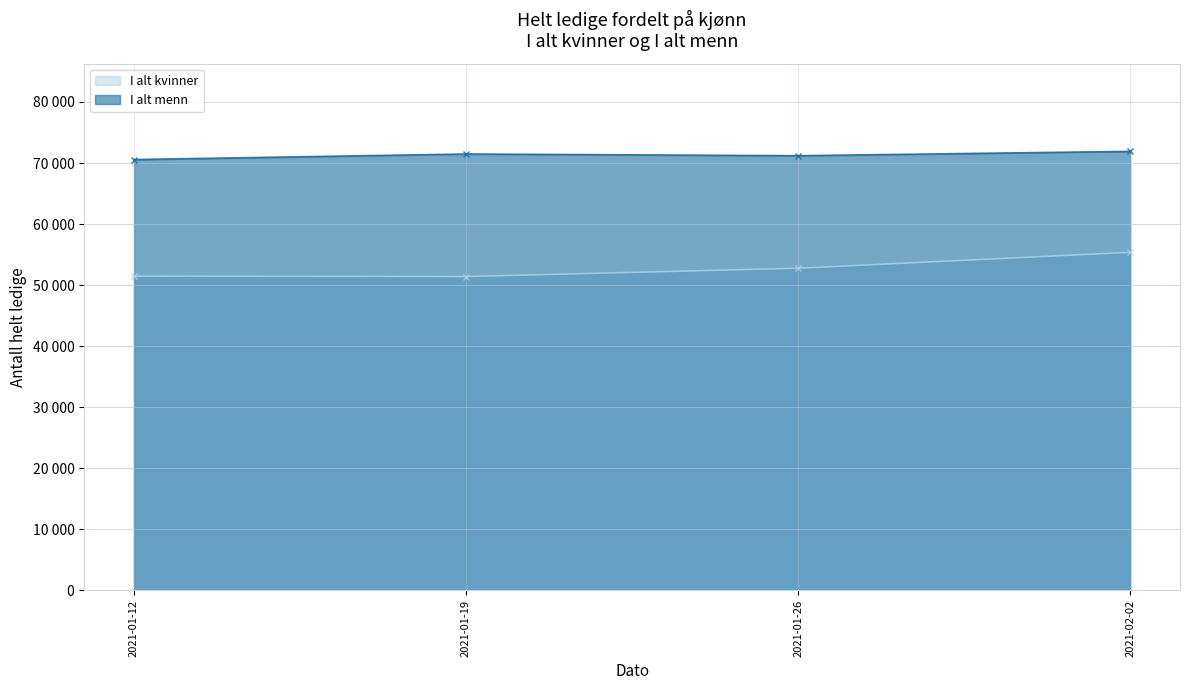

Reading left to right, extract all data points from this chart.

I alt kvinner: 51476	51408	52770	55377
I alt menn: 70569	71479	71199	71911